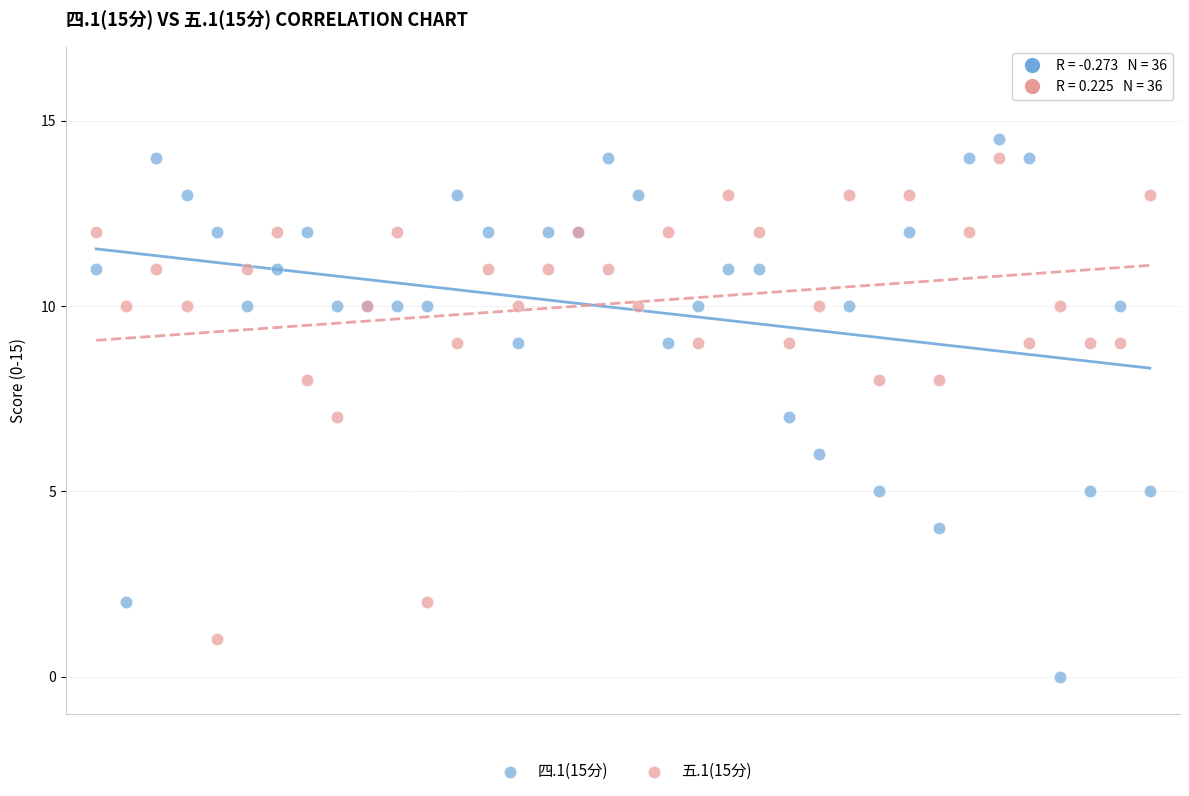

Which series contains the highest Y value?

四.1(15分)